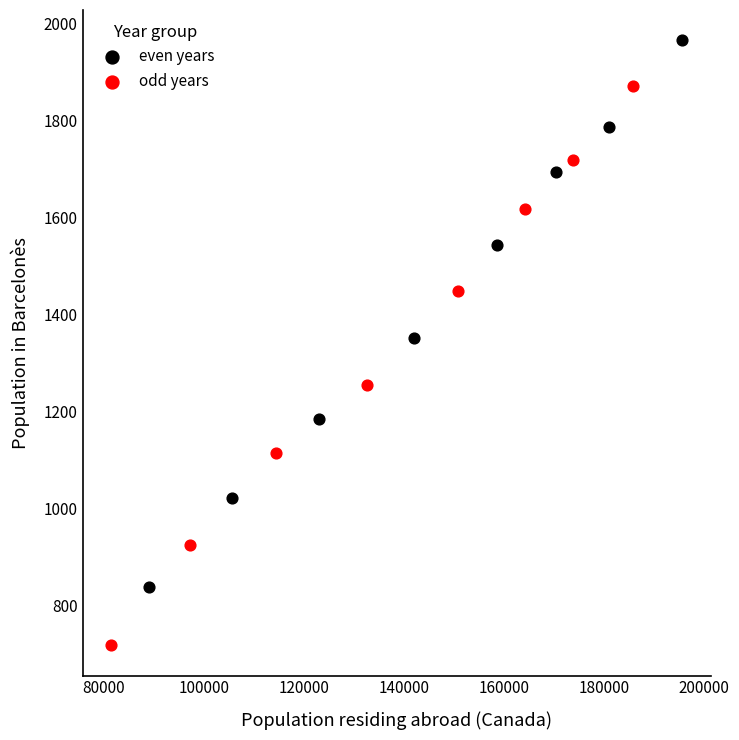

Which series reaches the maximum Y coordinate?

even years